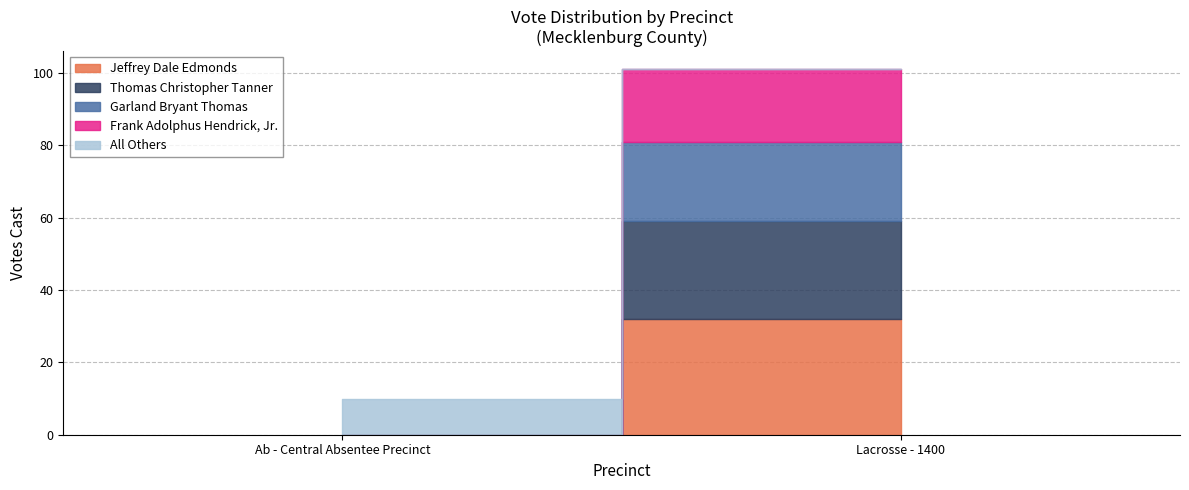

Where is All Others nearest to the value 5?

Ab - Central Absentee Precinct